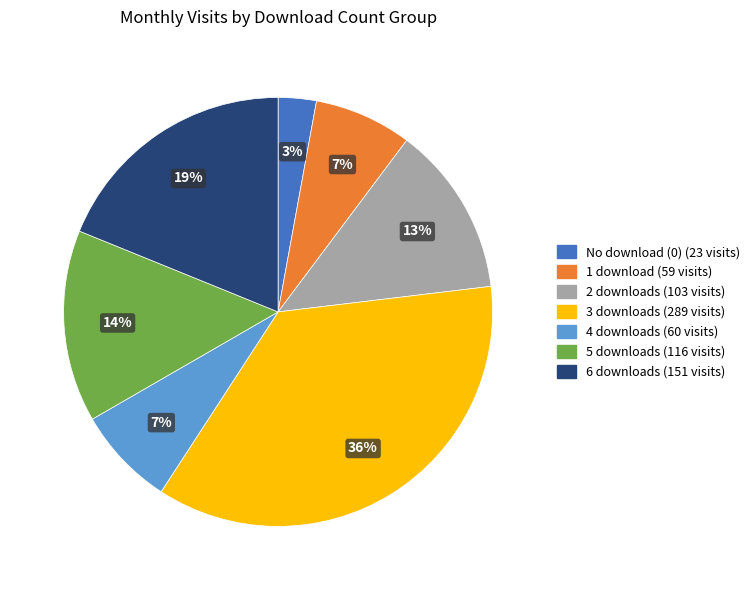

How many slices are in this pie chart?

7